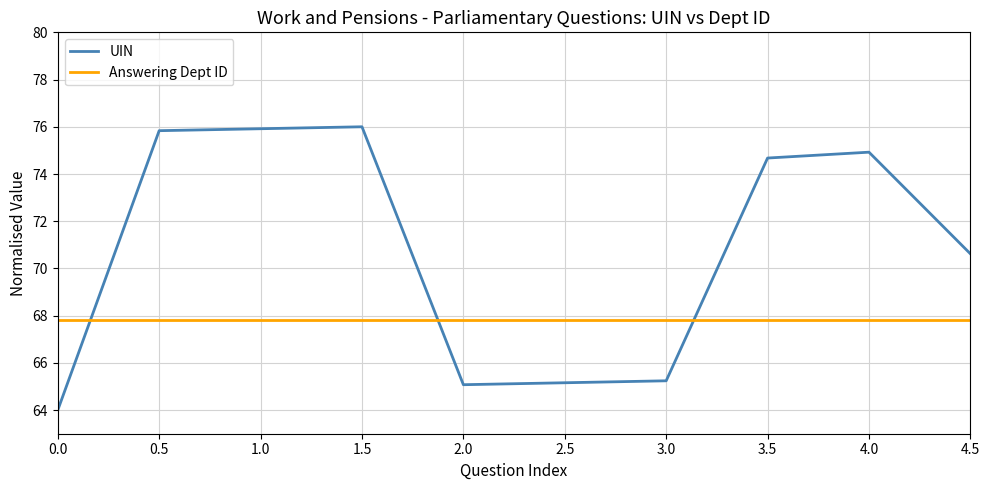

Rank the series by their maximum value, from lowest to highest.

Answering Dept ID, UIN